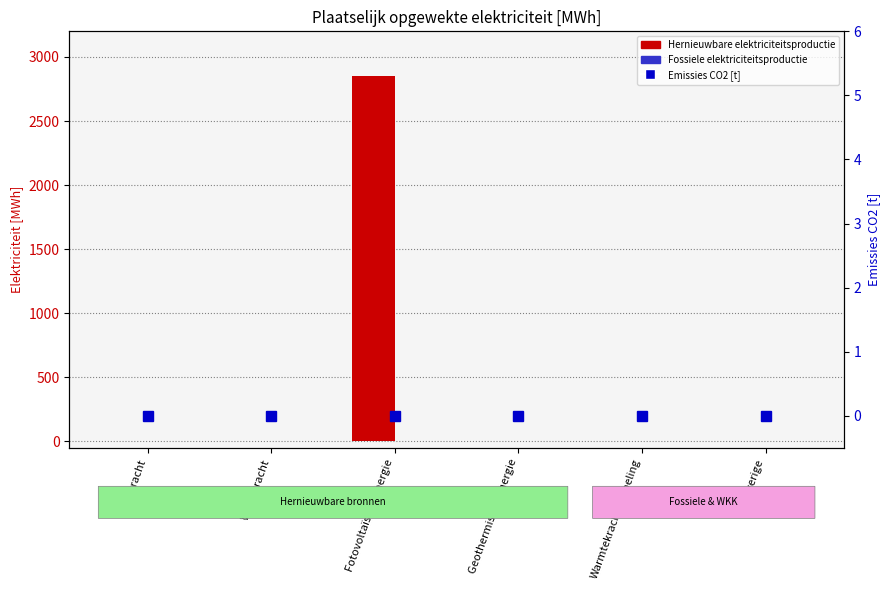

Is it true that Hernieuwbare elektriciteitsproductie equals 0.0 at Overige?

True